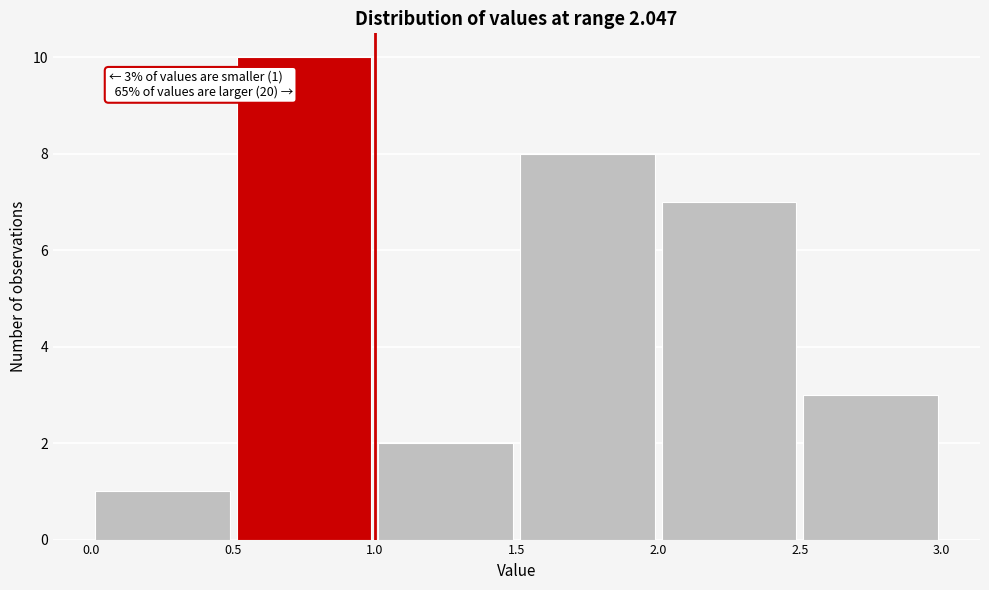

Which range on the x-axis has the tallest bar?

0.5 to 1.0